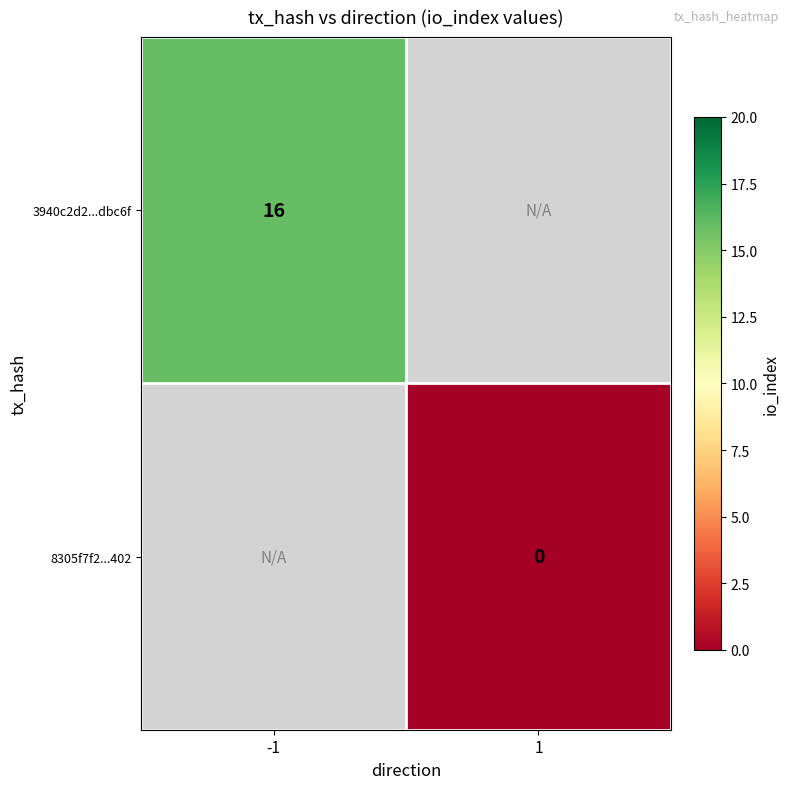

At which category does the chart reach its minimum across all series?

1